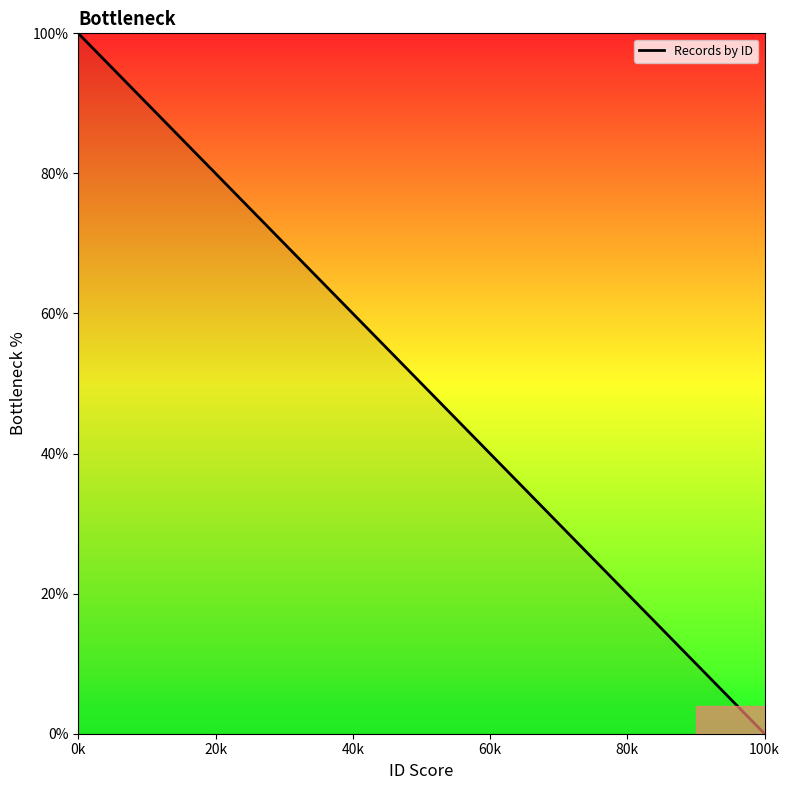

What is the greatest value displayed?

100